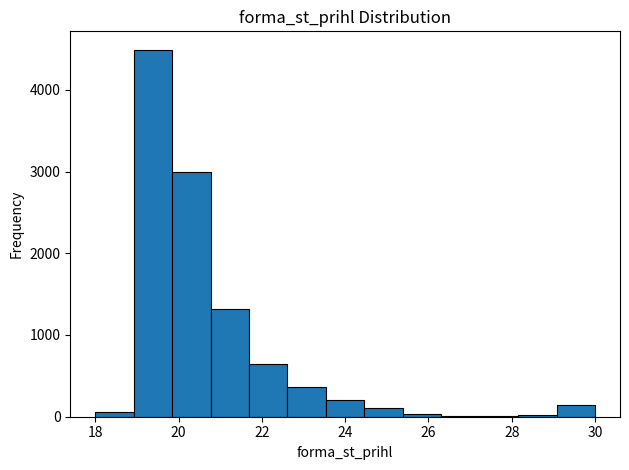

What is the height of the bar covering 19.8 to 20.8 on the x-axis? Neither the bar edges nor the heights are printed on the chart, so give them approximately, as read against the axes.

3000